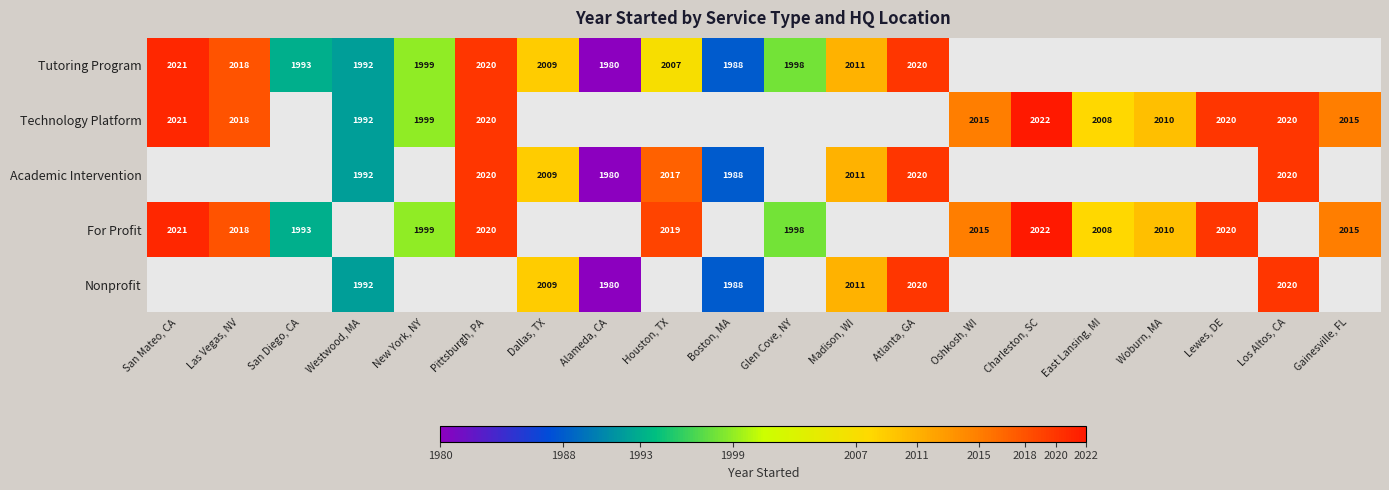

Is the value of Nonprofit at Atlanta, GA greater than the value of For Profit at Houston, TX?

Yes